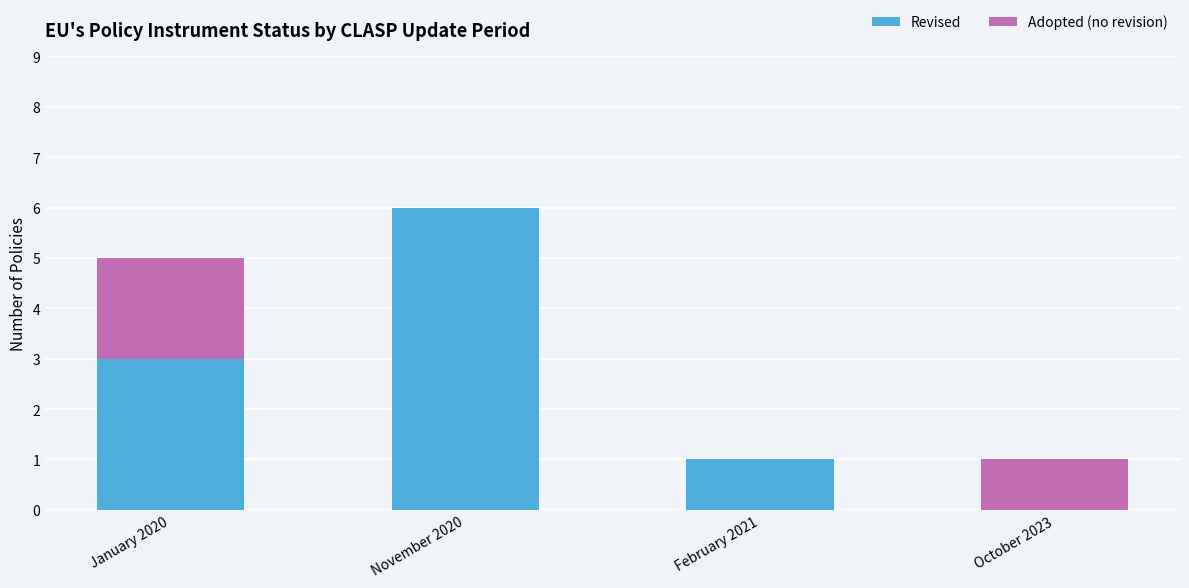

Reading left to right, what are the values for Revised?

January 2020=3	November 2020=6	February 2021=1	October 2023=0